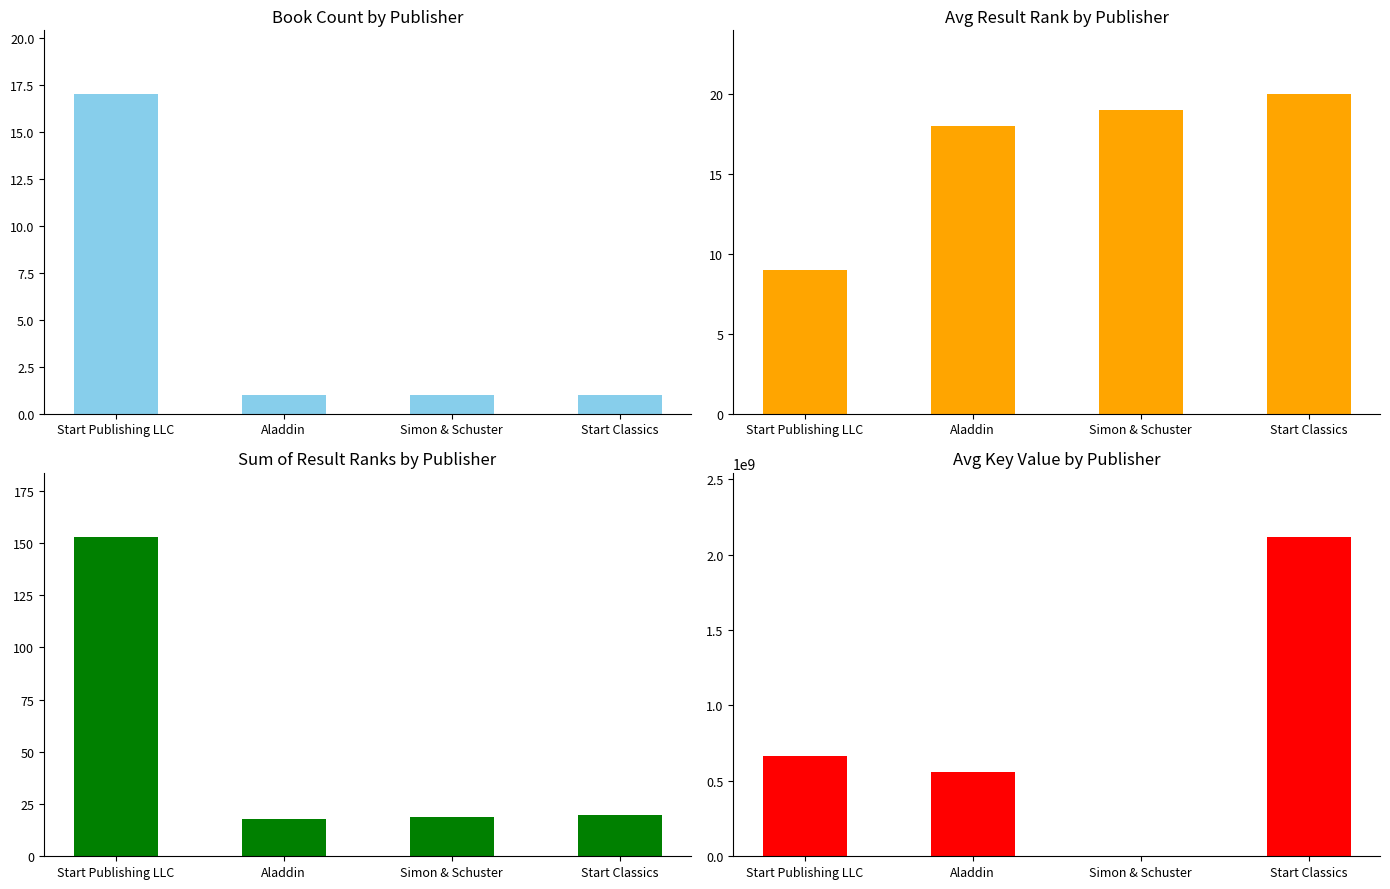

What is the total value across all series at Simon & Schuster?

1664500.0